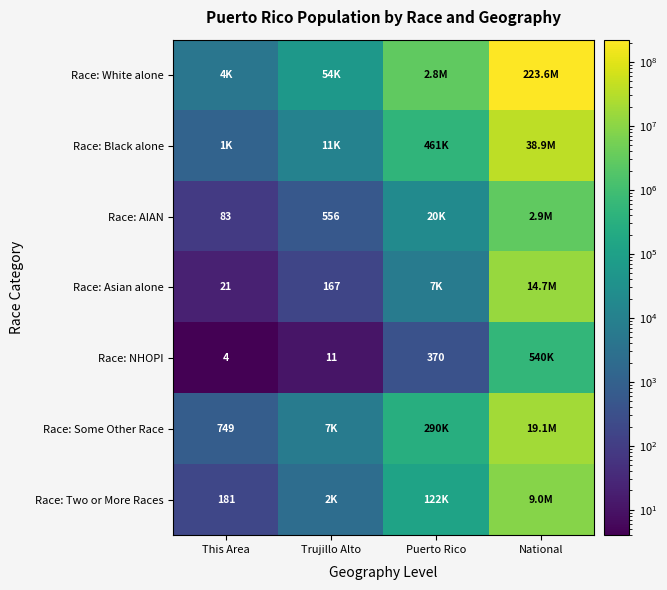

True or false: Race: Two or More Races has a value of 181 at This Area.

True